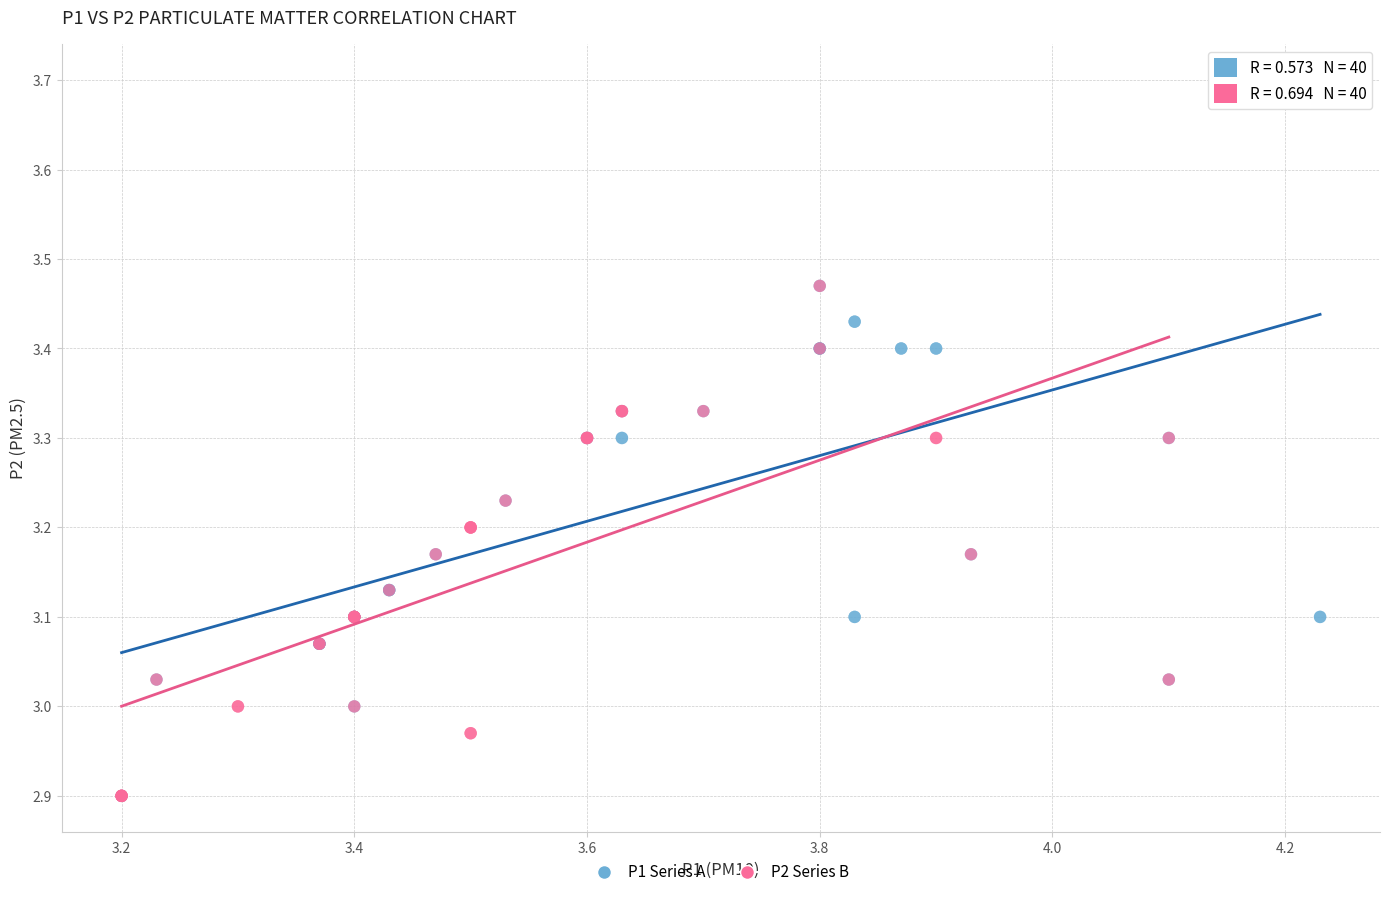

Which series has the largest Y range (max minus min)?

P1 Series A